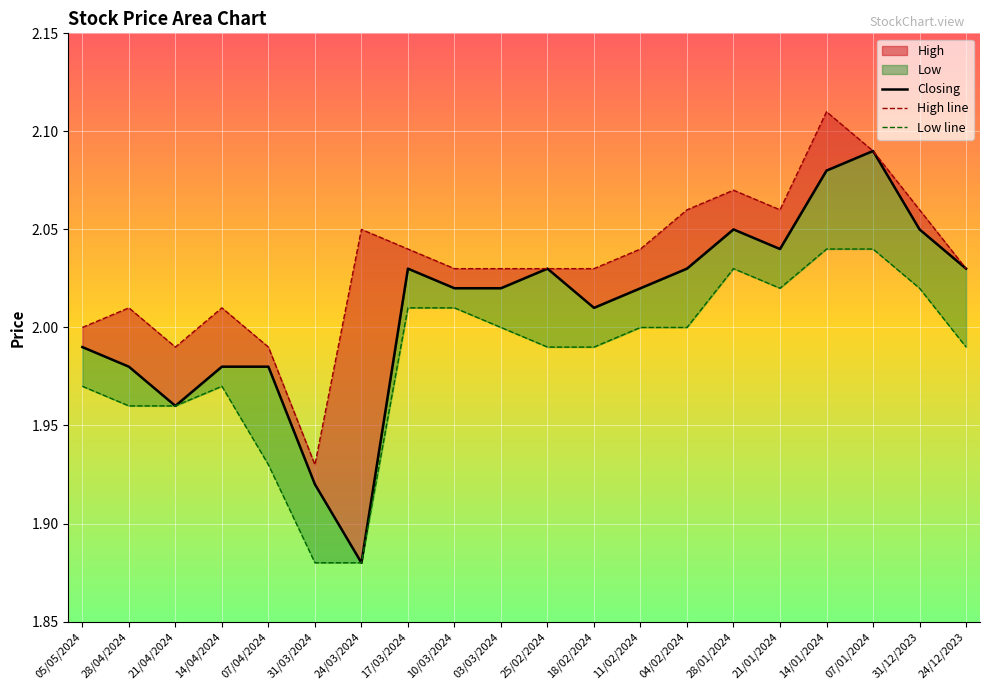

What position from the right is 04/02/2024?

7